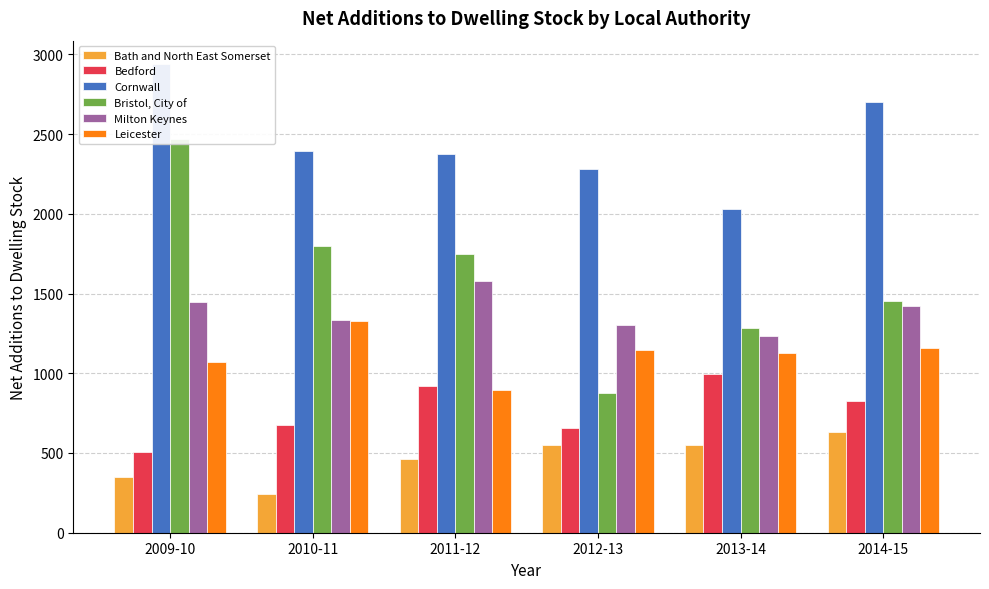

What is the sum of the Leicester values at 2012-13 and 2014-15?

2308.0